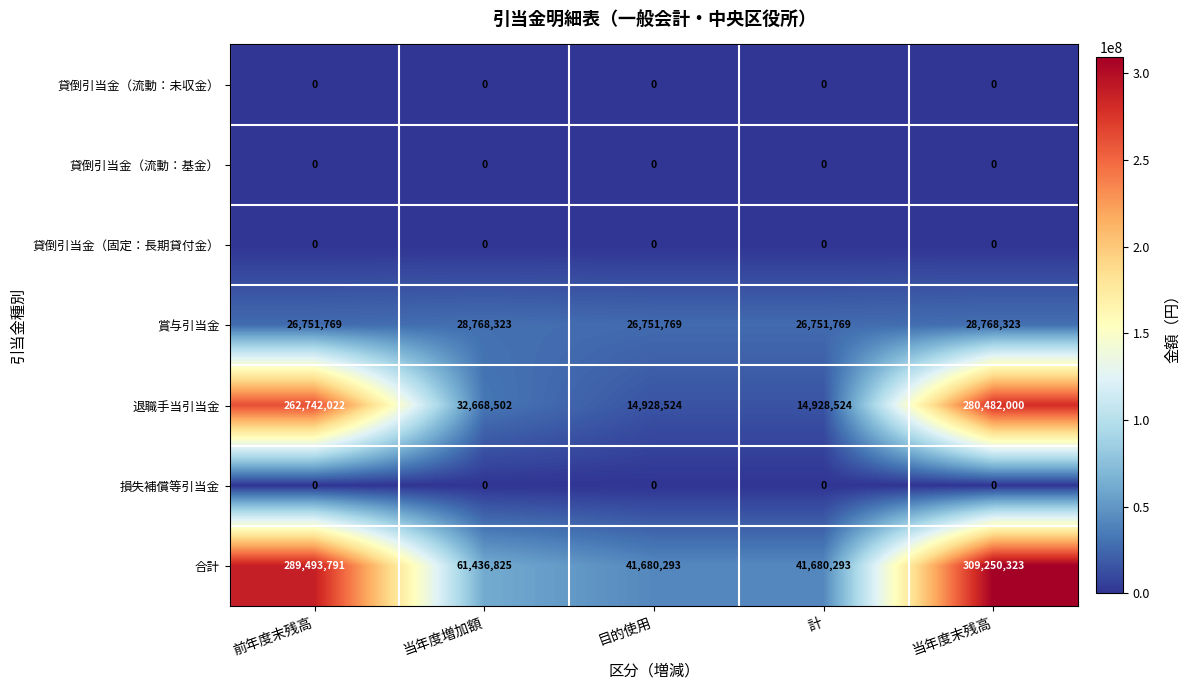

Which series has the widest spread of values?

合計